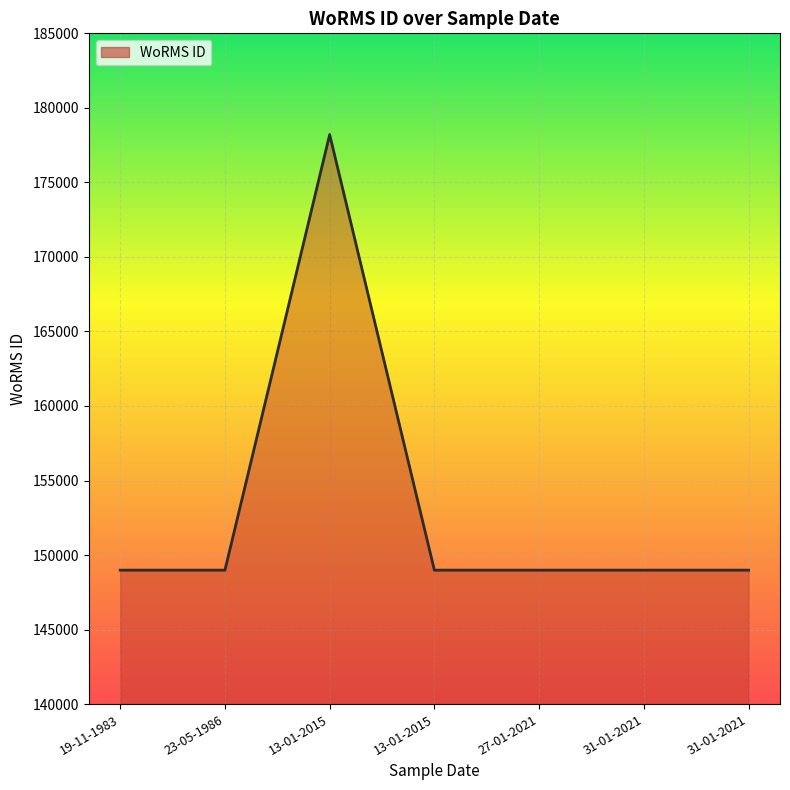

What is the value of the 5th point from the left?

148985